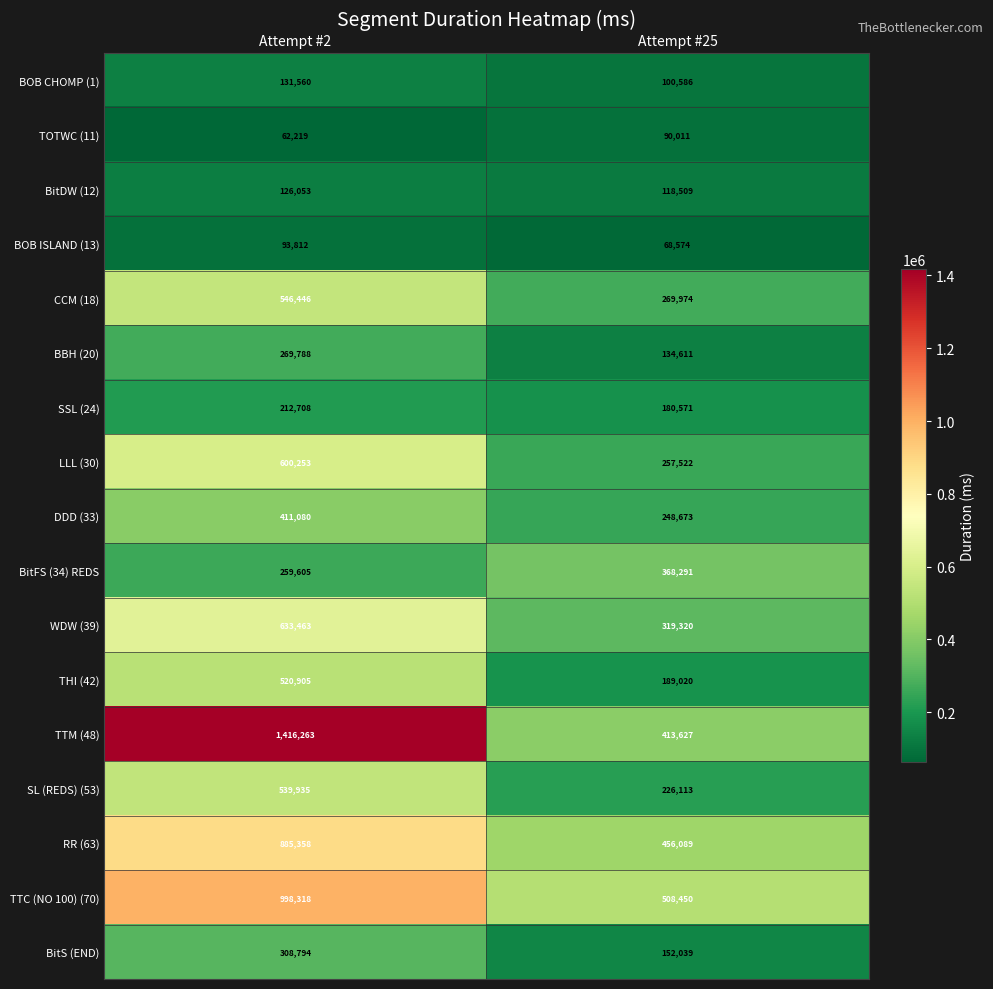

What is the sum of all BitS (END) values?

460833